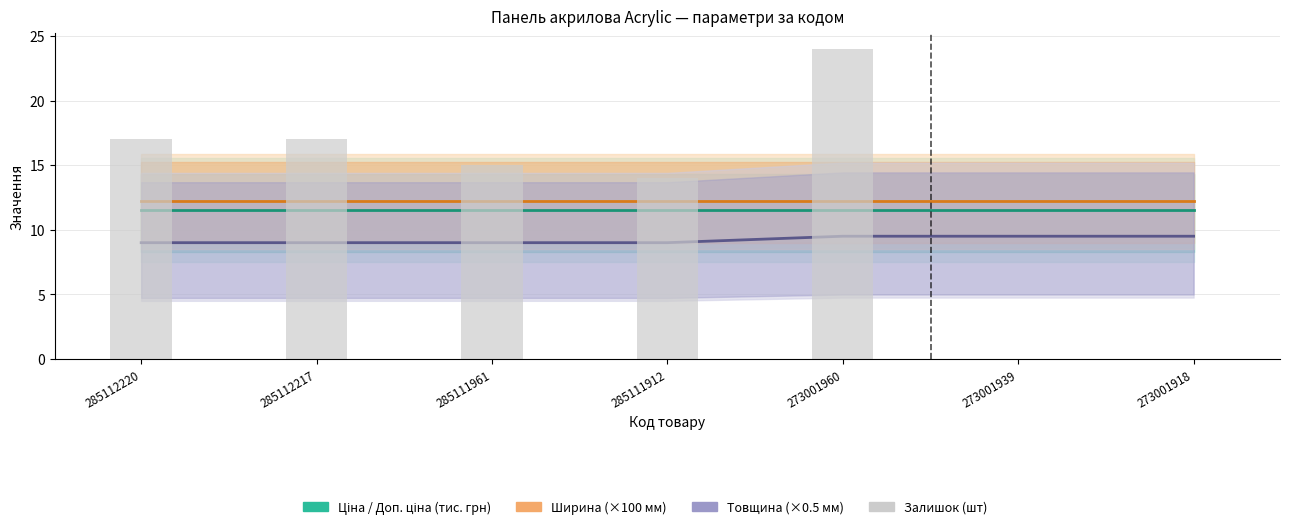

Reading left to right, list all the values displayed in this chart.

Ціна (тис. грн): 285112220=11.5	285112217=11.5	285111961=11.5	285111912=11.5	273001960=11.5	273001939=11.5	273001918=11.5
Ширина (×100 мм): 285112220=12.2	285112217=12.2	285111961=12.2	285111912=12.2	273001960=12.2	273001939=12.2	273001918=12.2
Товщина (×0.5 мм): 285112220=9.0	285112217=9.0	285111961=9.0	285111912=9.0	273001960=9.5	273001939=9.5	273001918=9.5
Залишок: 285112220=17.0	285112217=17.0	285111961=15.0	285111912=14.0	273001960=24.0	273001939=0.0	273001918=0.0